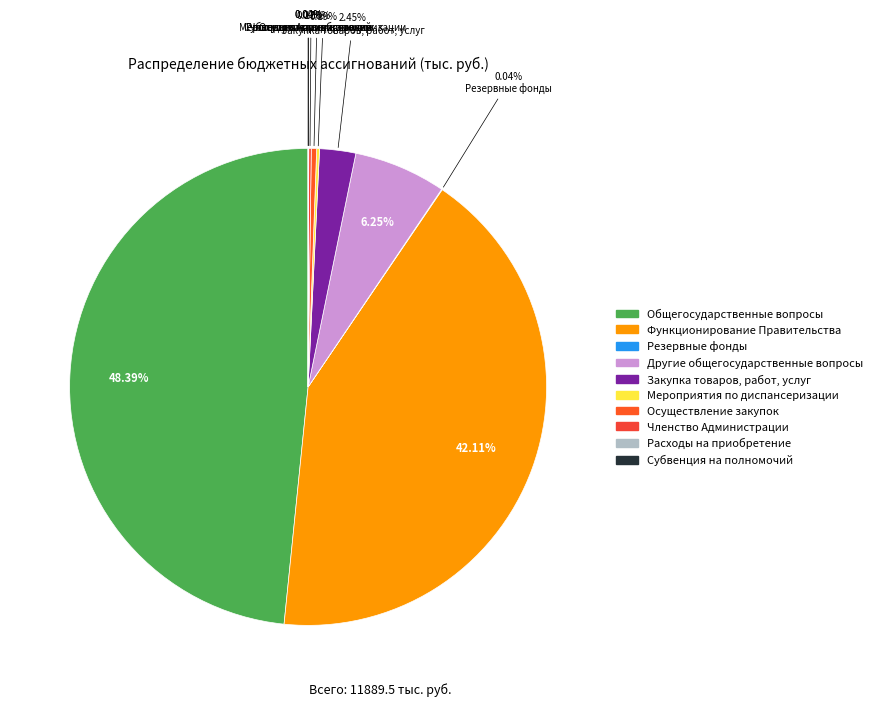

Is there a majority slice in this chart?

No